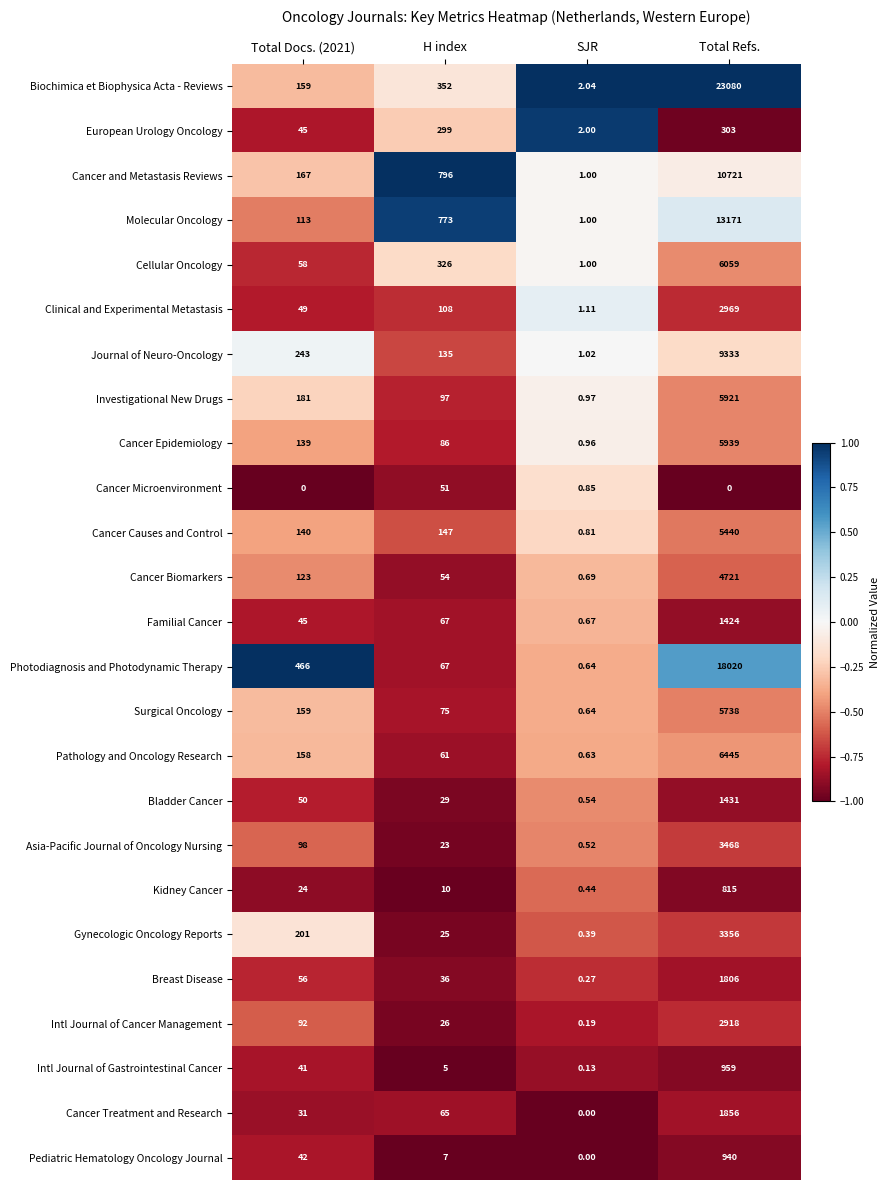

Between Total Docs. (2021) and SJR, which series saw the biggest shift?

Photodiagnosis and Photodynamic Therapy